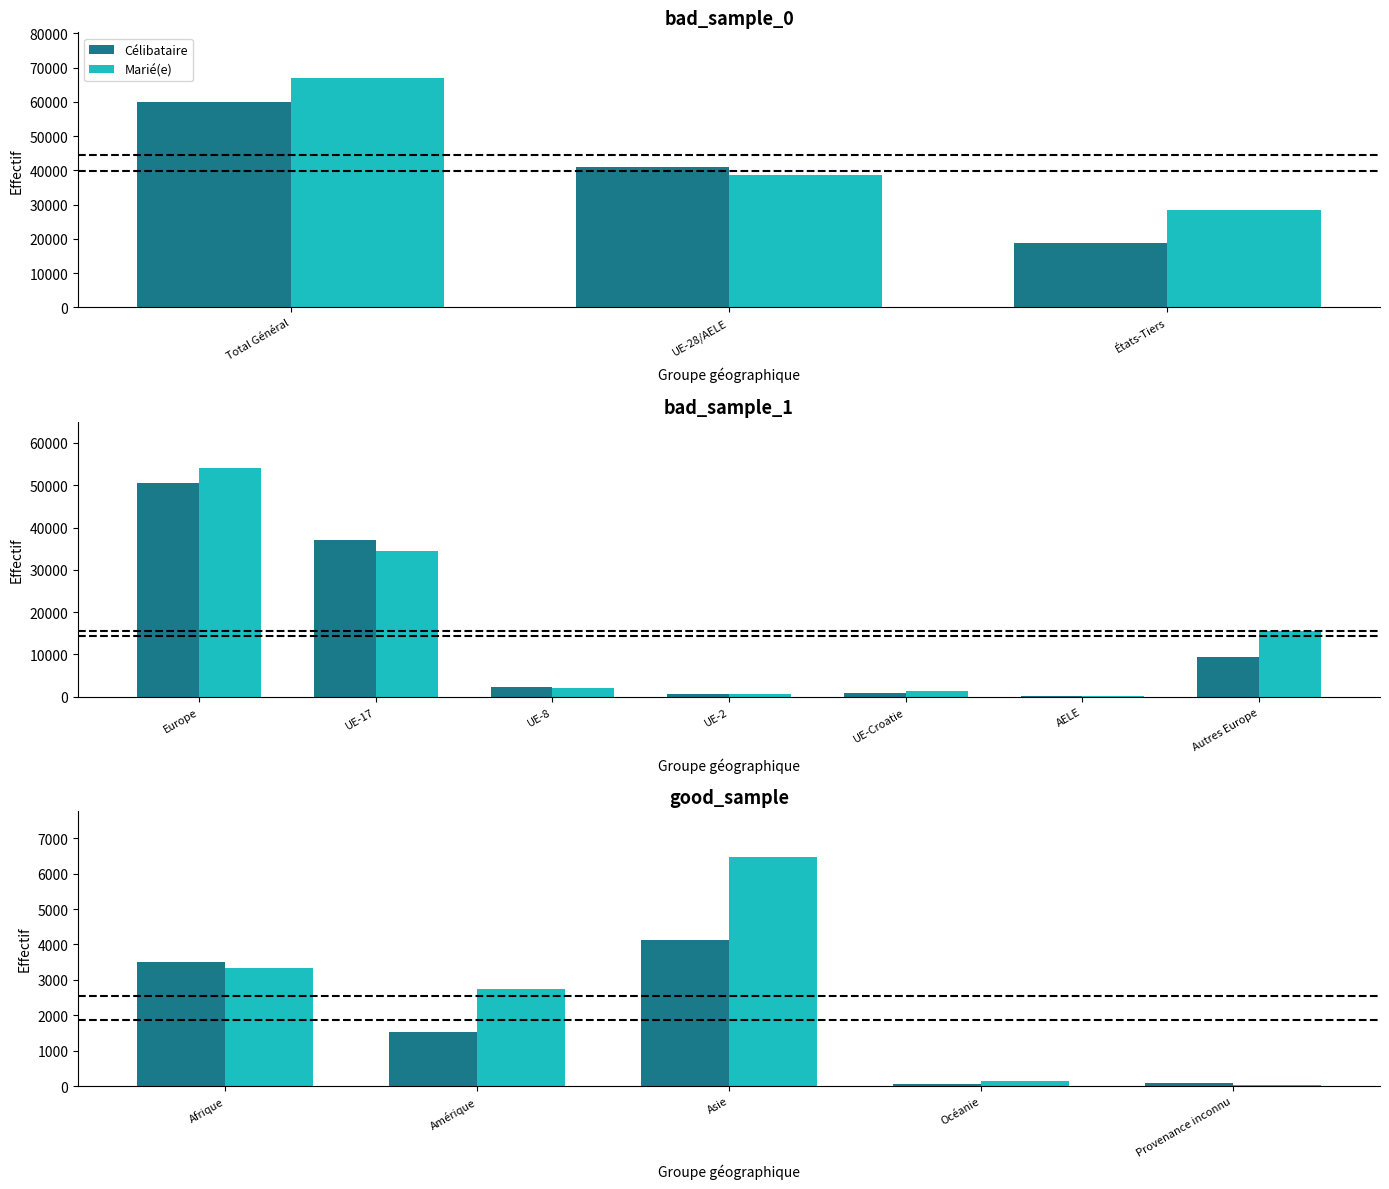

Is the value of Célibataire at Asie greater than the value of Marié(e) at Provenance inconnu?

Yes